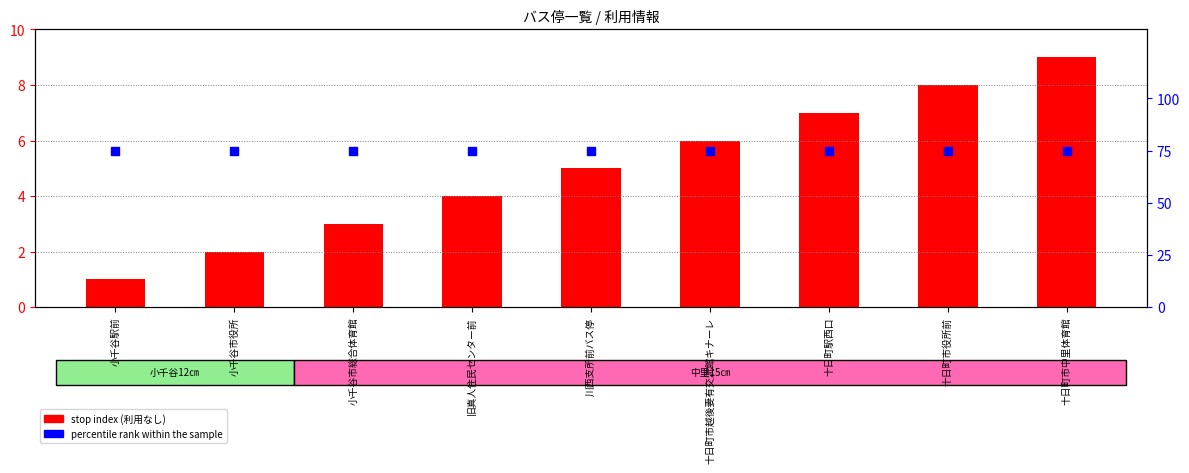

Which series reaches the minimum Y coordinate?

stop index